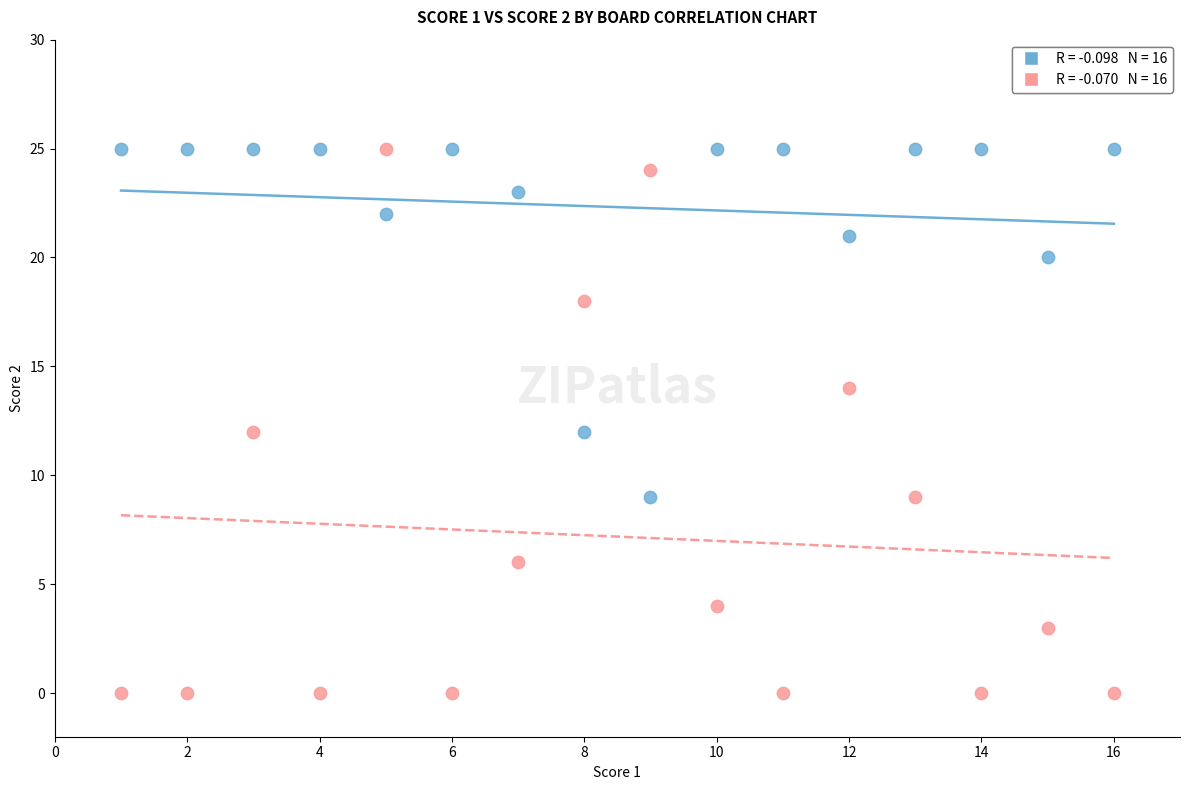

Across all data points, what is the range of Y values (max minus min)?

25